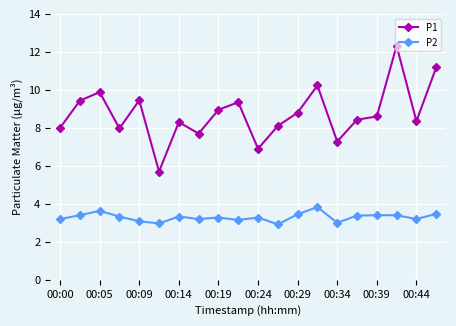

True or false: P2 has more than 1 points higher than both neighbors.

True